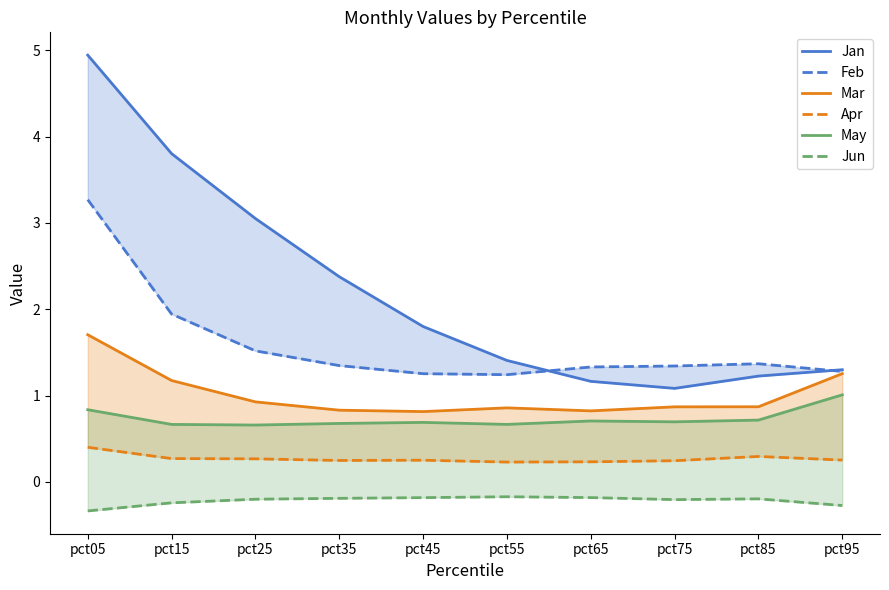

How many Apr values are between 0 and 1?

10